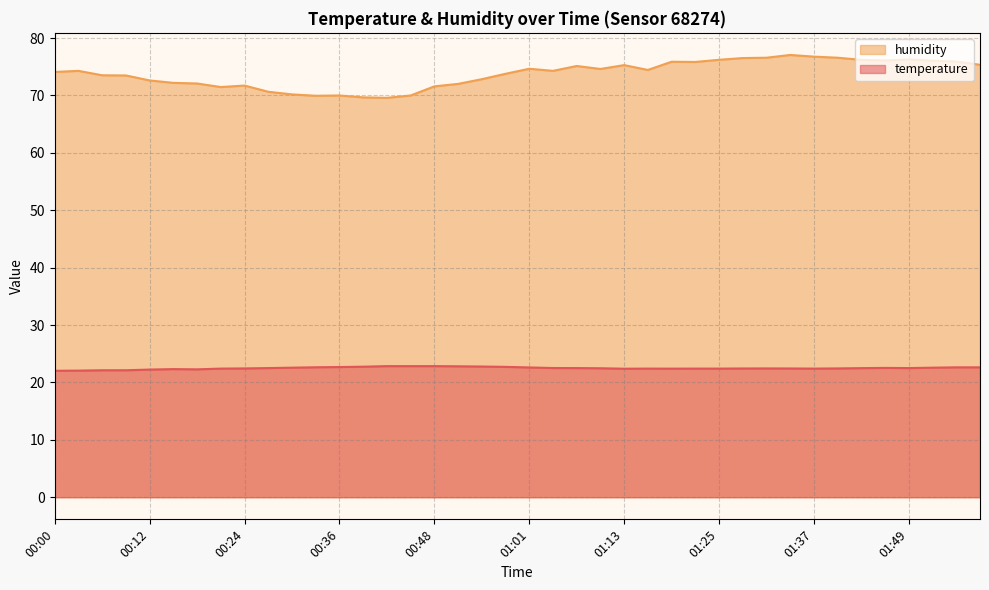

Which series has the largest range (max minus min)?

humidity